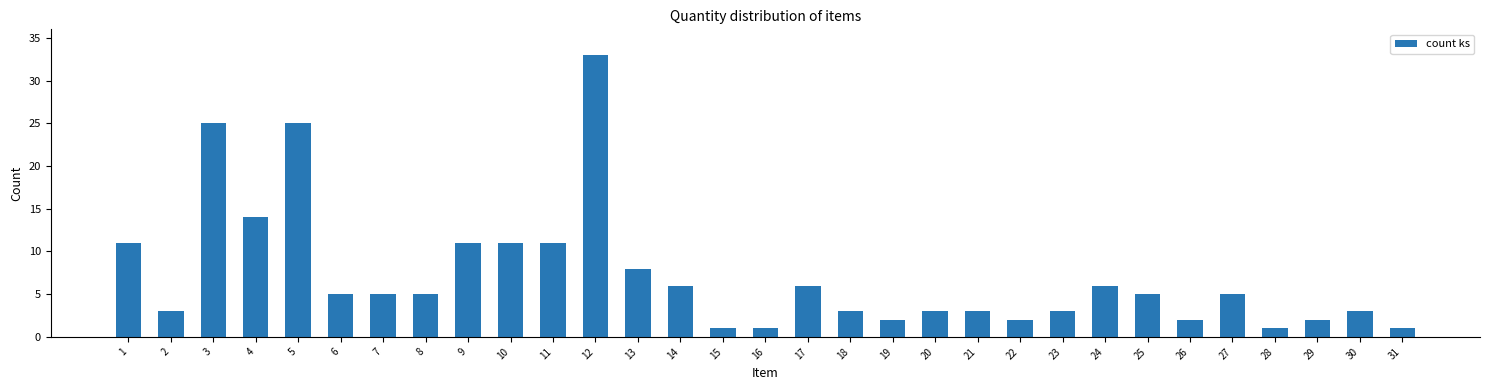

What is the greatest value displayed?

33